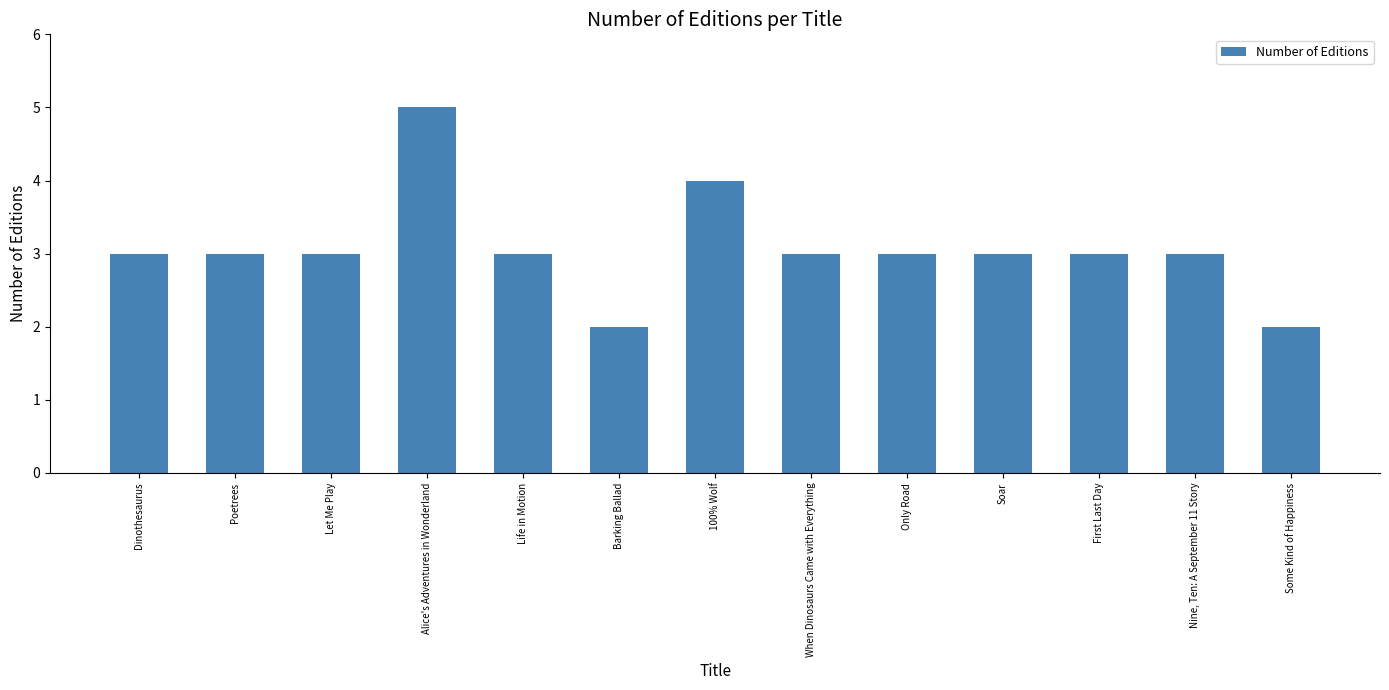

Reading left to right, transcribe all the data shown in this chart.

Dinothesaurus=3	Poetrees=3	Let Me Play=3	Alice's Adventures in Wonderland=5	Life in Motion=3	Barking Ballad=2	100% Wolf=4	When Dinosaurs Came with Everything=3	Only Road=3	Soar=3	First Last Day=3	Nine, Ten: A September 11 Story=3	Some Kind of Happiness=2